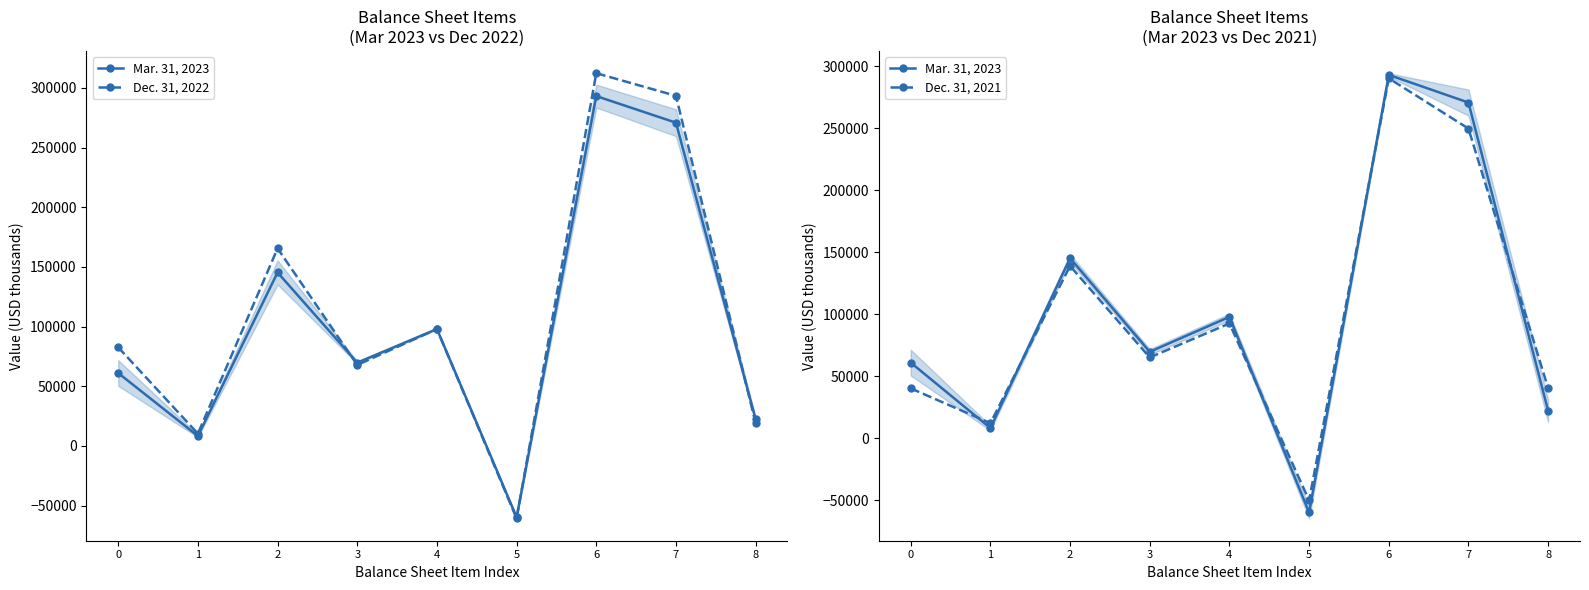

Reading left to right, what are all the values shown in this chart?

Mar. 31, 2023: 0=61101	1=8326	2=145362	3=69807	4=97968	5=-59759	6=293171	7=270879	8=22292
Dec. 31, 2022: 0=82651	1=10290	2=165539	3=67887	4=97913	5=-60760	6=312350	7=293400	8=18950
Dec. 31, 2021: 0=40344	1=12267	2=139085	3=65269	4=92692	5=-50079	6=290404	7=249901	8=40503